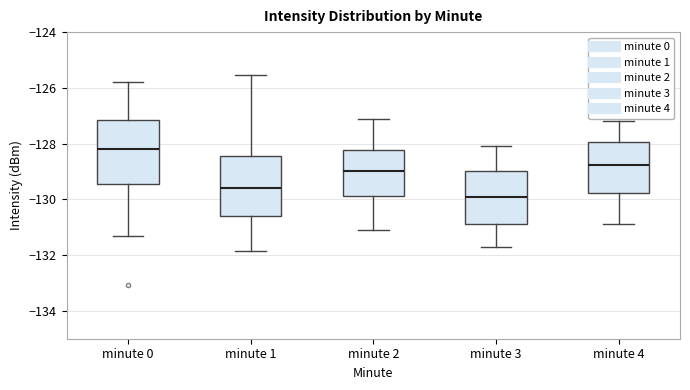

Where is the upper edge of the box for minute 3 on the y-axis? The values are not printed on the chart, so give them approximately, as read against the axis.

-129.0